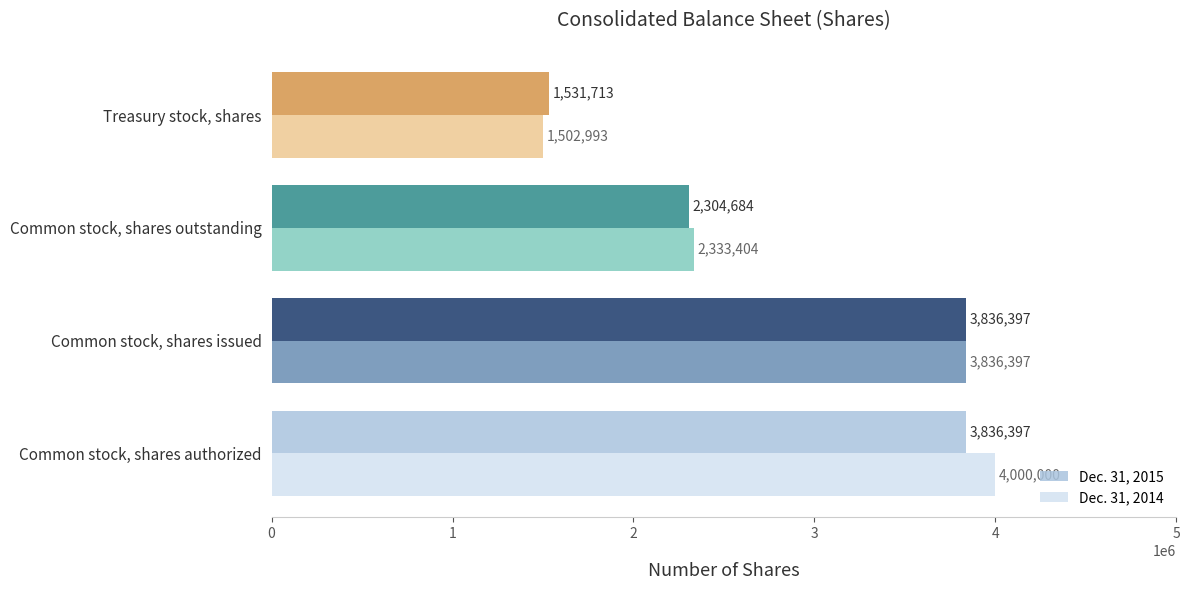

How many categories are shown in the chart?

4